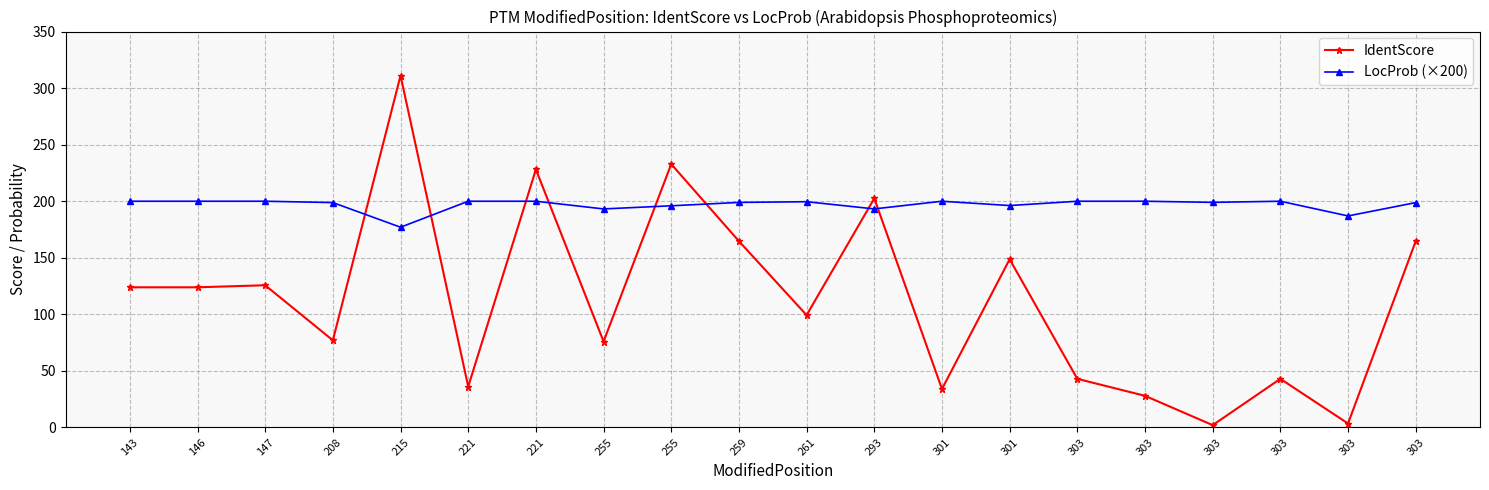

How many lines are shown in the chart?

2